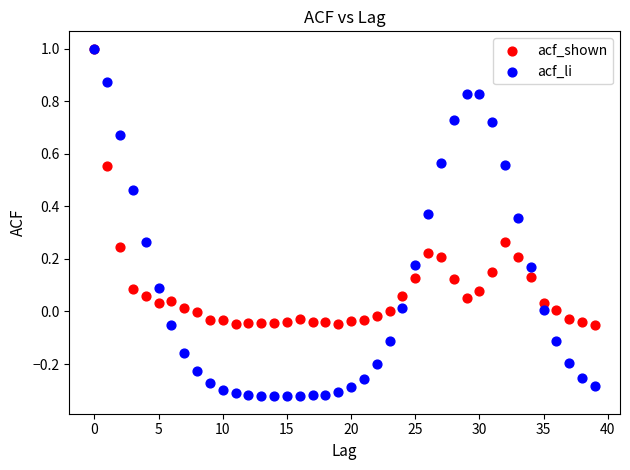

What are all the series names shown in the legend?

acf_shown, acf_li